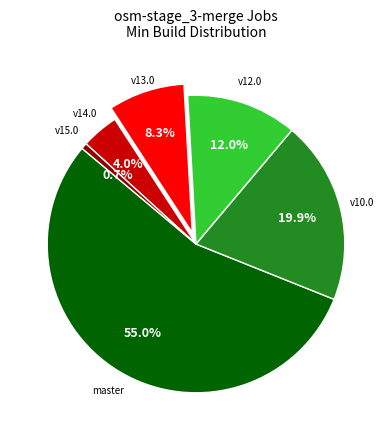

What percentage do v13.0 and v14.0 together represent?

12.3%